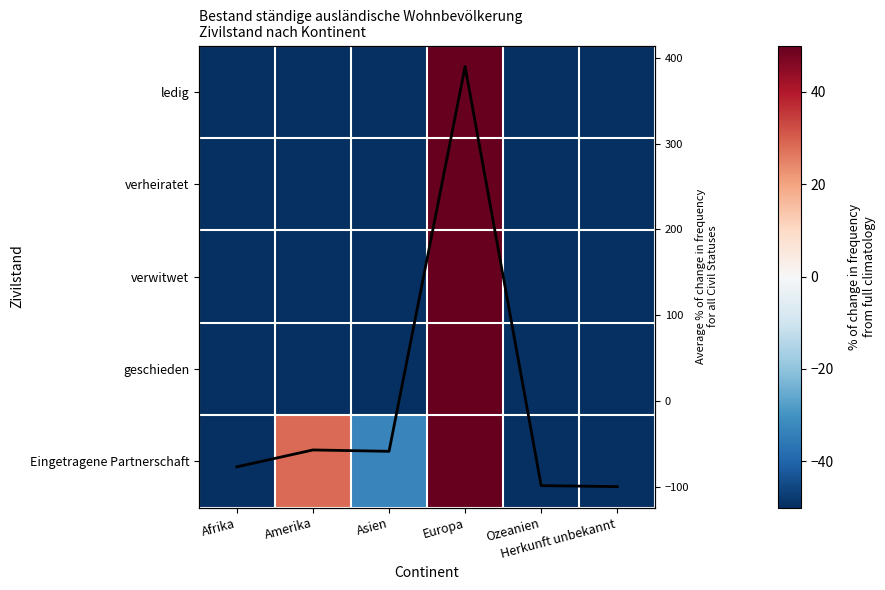

At which category is the sum across all series the highest?

Europa